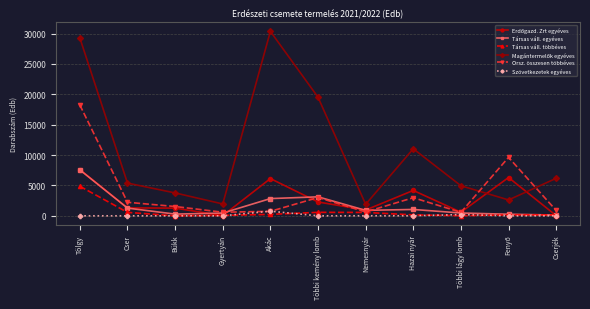

How many interior local valleys does the Orsz. összesen többéves series have?

3